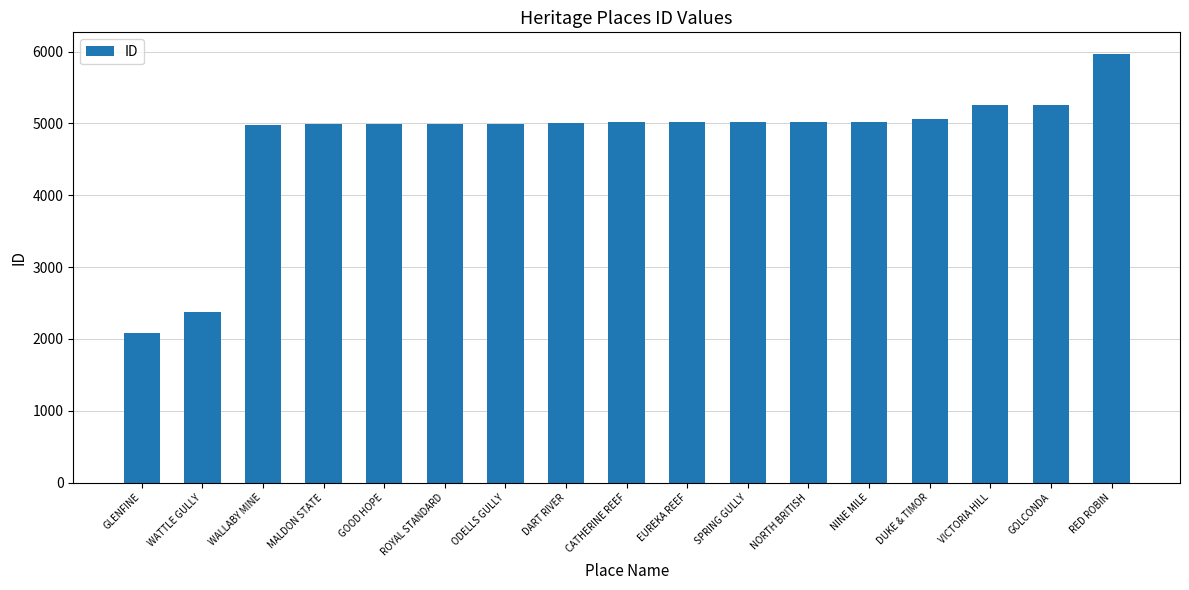

What is the label of the 11th bar from the left?

SPRING GULLY